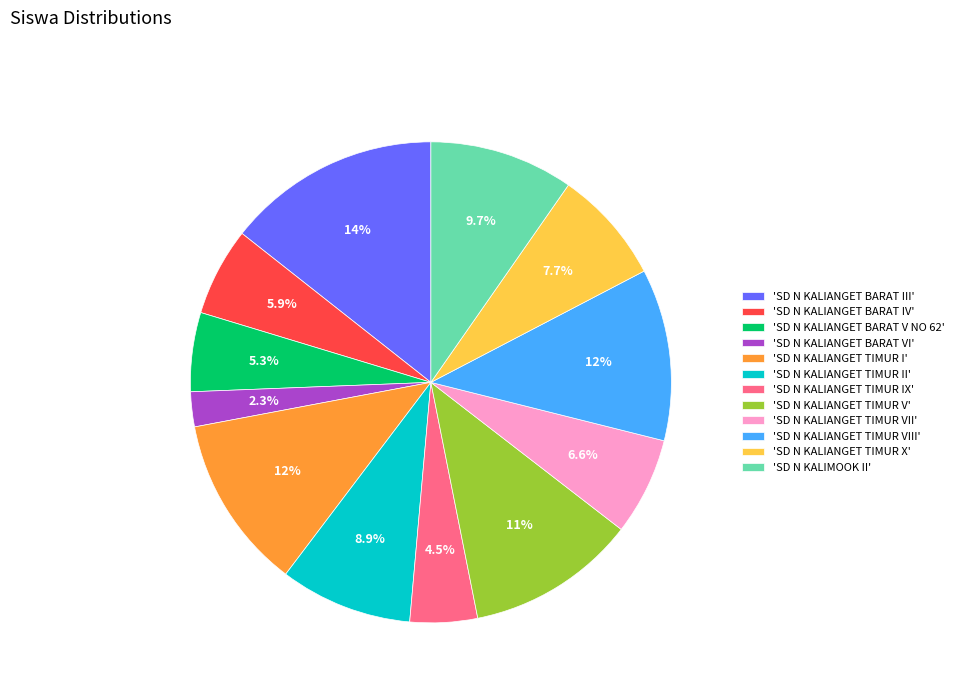

What is the largest slice in the pie chart?

'SD N KALIANGET BARAT III'